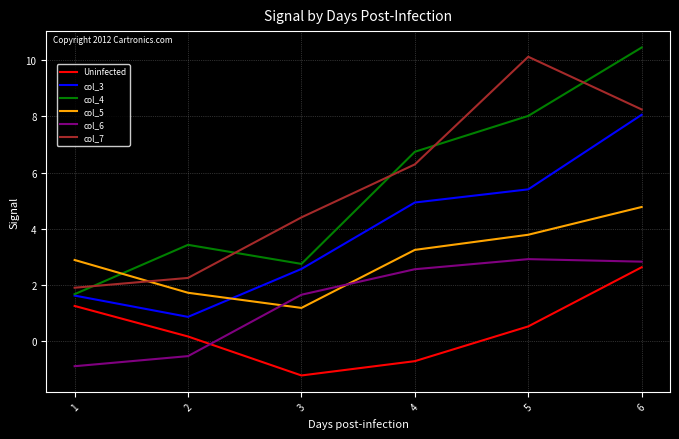

Between which two adjacent categories do col_5 and col_6 first intersect?

2 and 3